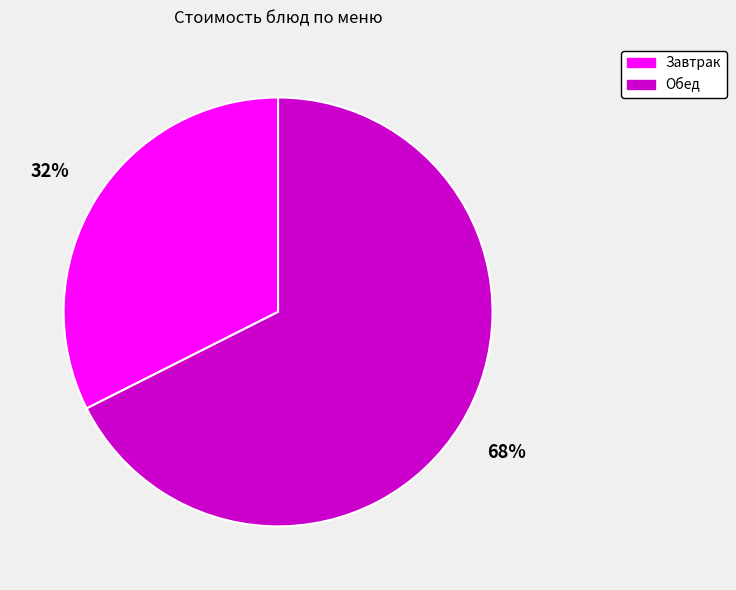

Does any single category account for the majority?

Yes